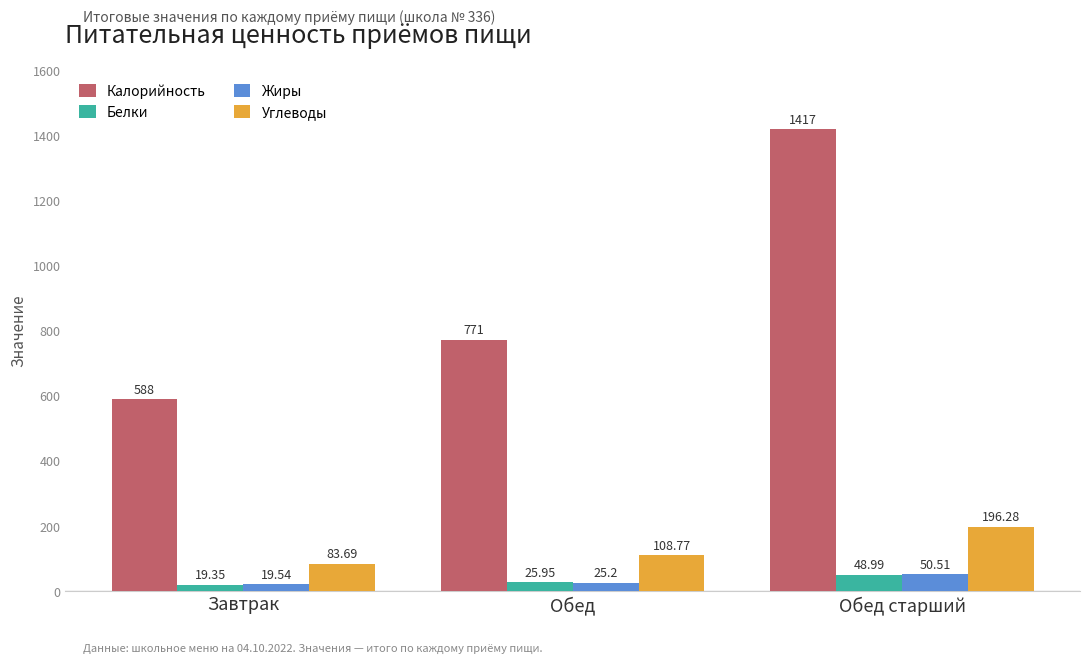

What is the difference between the maximum and minimum values in the Белки series?

29.6